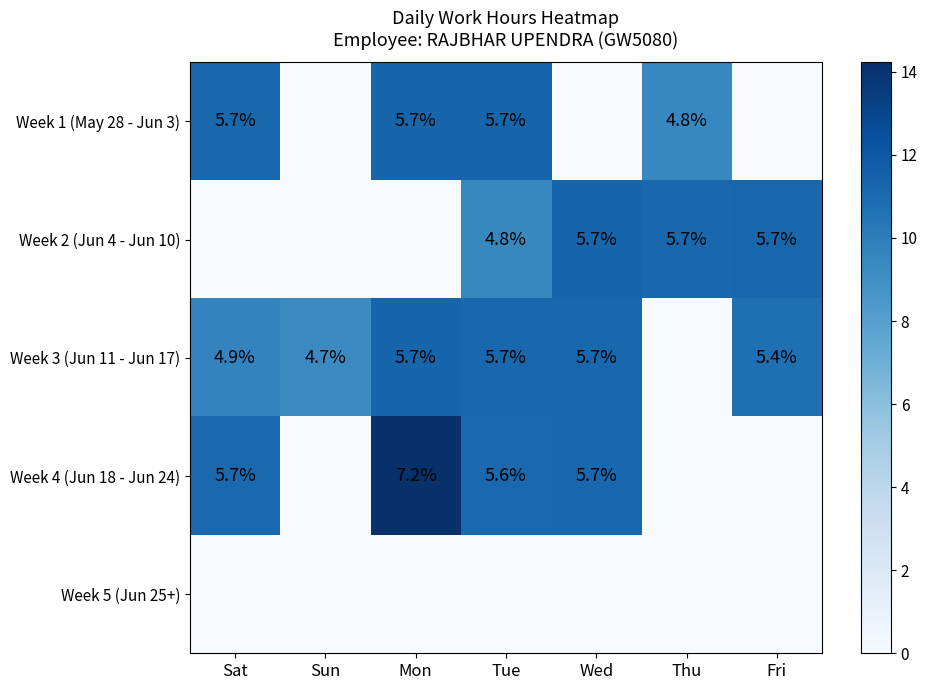

Which category has the lowest value in the Week 3 (Jun 11 - Jun 17) series?

Thu